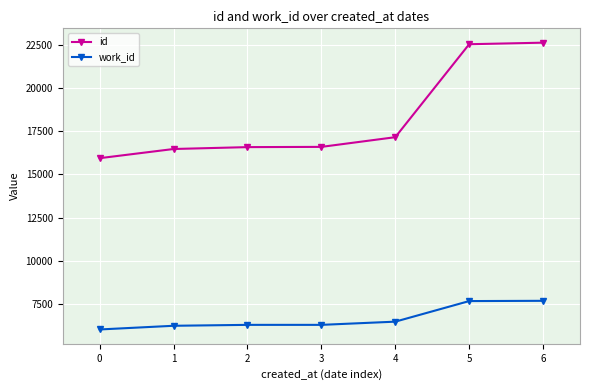

At 6, list the series in order from smallest to largest.

work_id, id